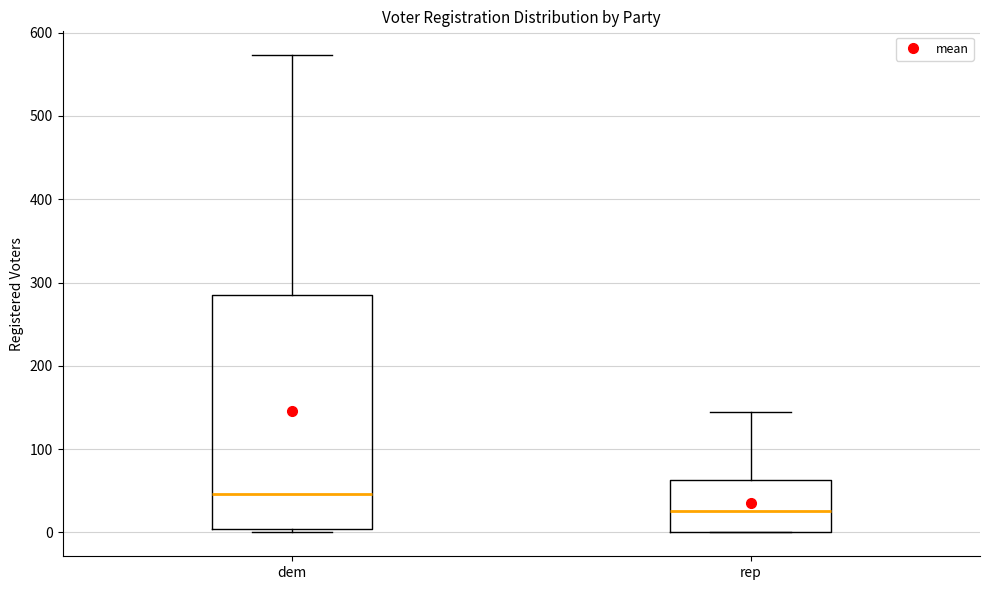

Comparing the boxes themselves (not the whiskers), which one is the tallest?

dem